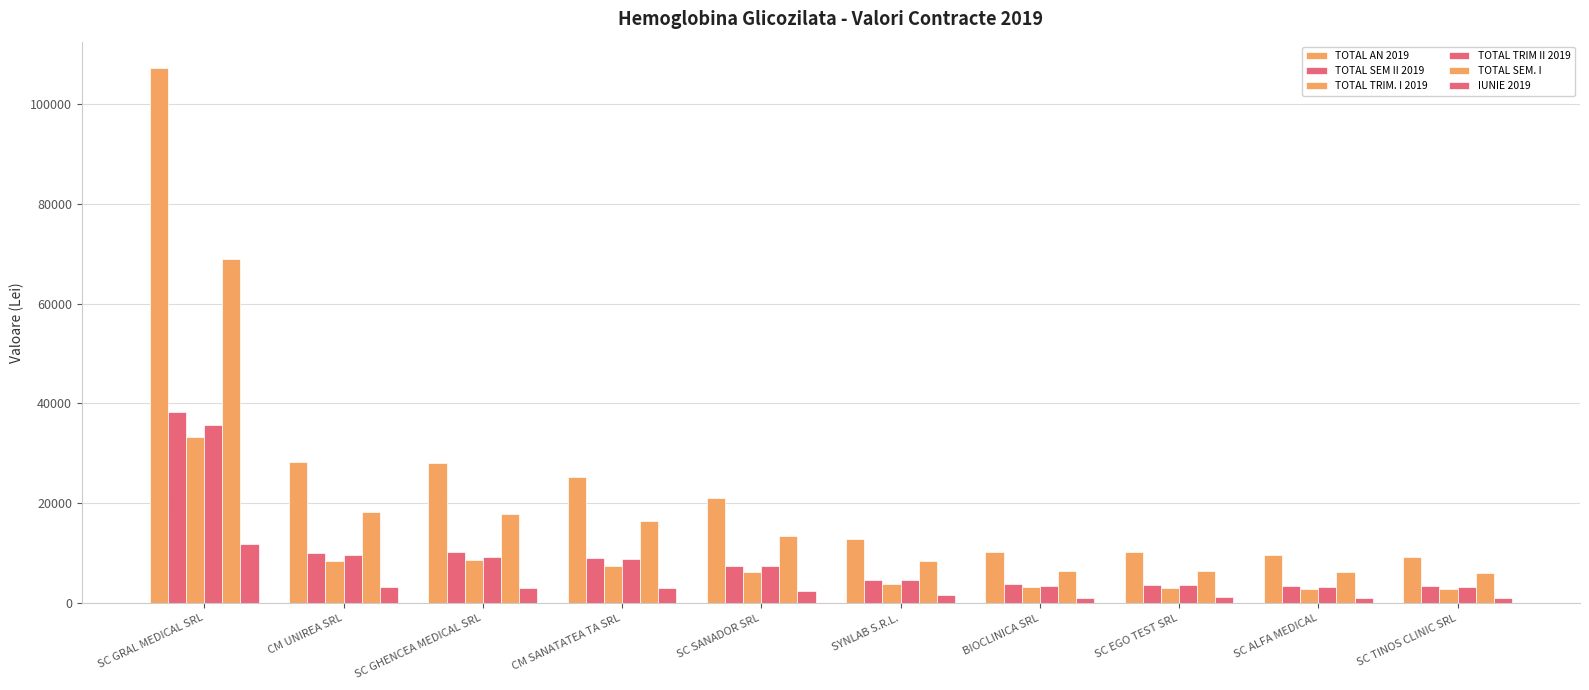

Rank the categories by TOTAL AN 2019 value from lowest to highest.

SC TINOS CLINIC SRL, SC ALFA MEDICAL, SC EGO TEST SRL, BIOCLINICA SRL, SYNLAB S.R.L., SC SANADOR SRL, CM SANATATEA TA SRL, SC GHENCEA MEDICAL SRL, CM UNIREA SRL, SC GRAL MEDICAL SRL